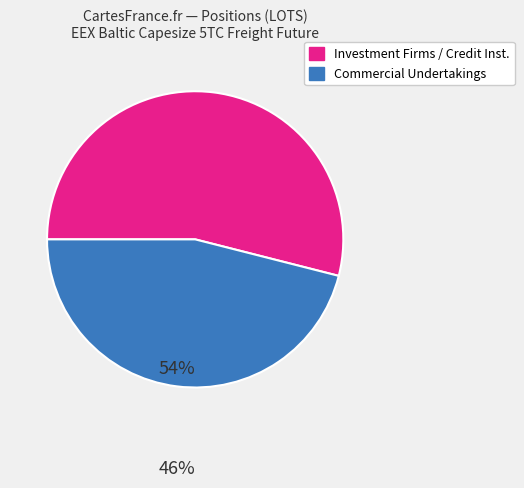

Does any single category account for the majority?

Yes